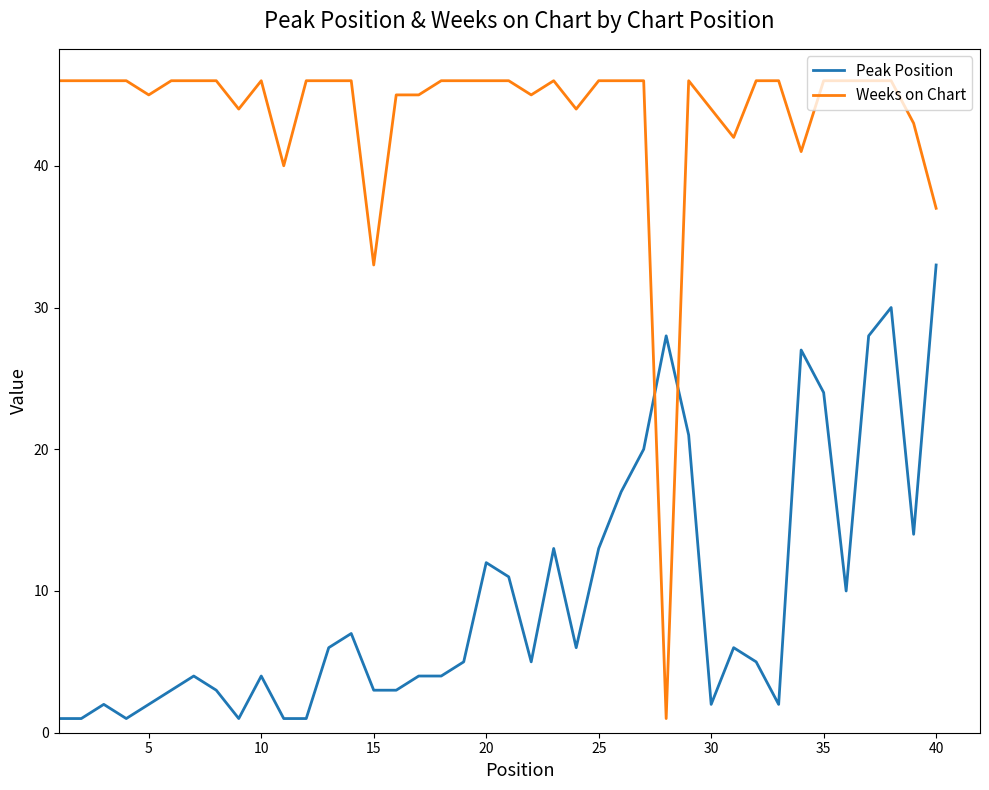

How many distinct data groups are displayed?

2